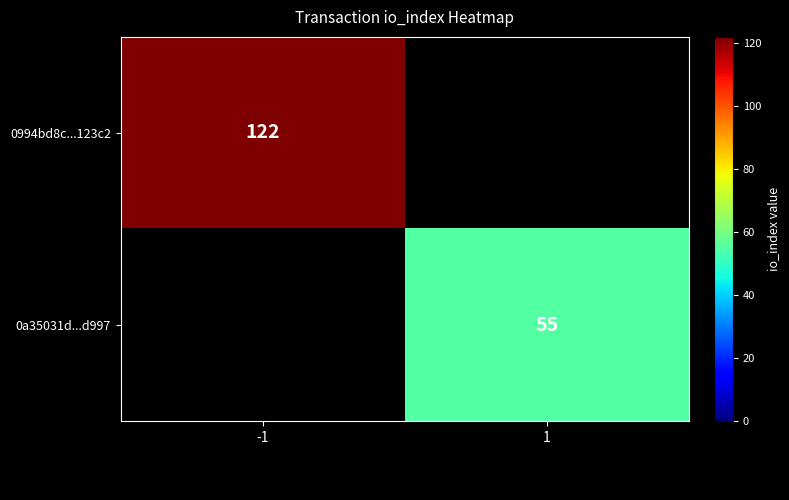

The 0994bd8c...123c2 series shows 168 at -1. True or false?

False